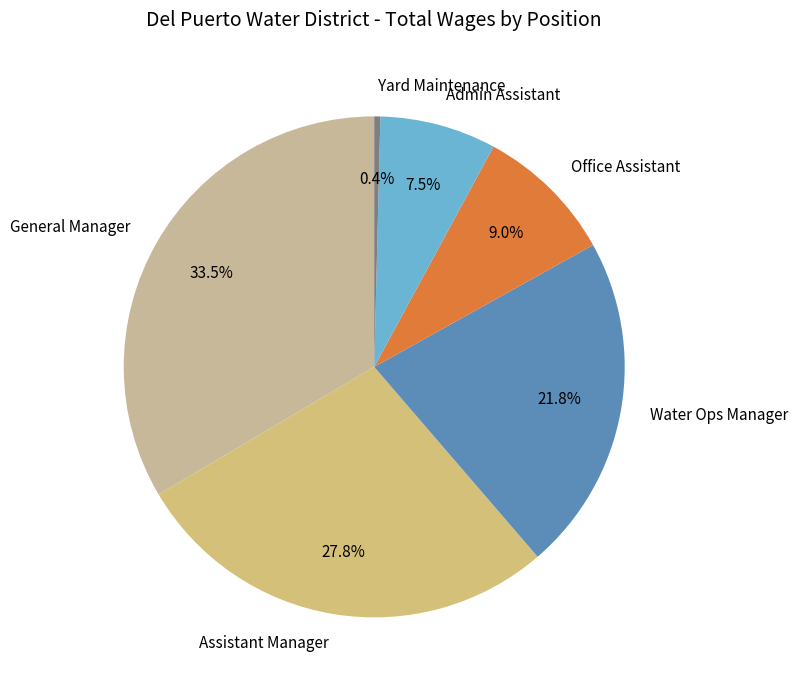

To the nearest percent, what is the combined percentage of Assistant Manager and Yard Maintenance?

28%